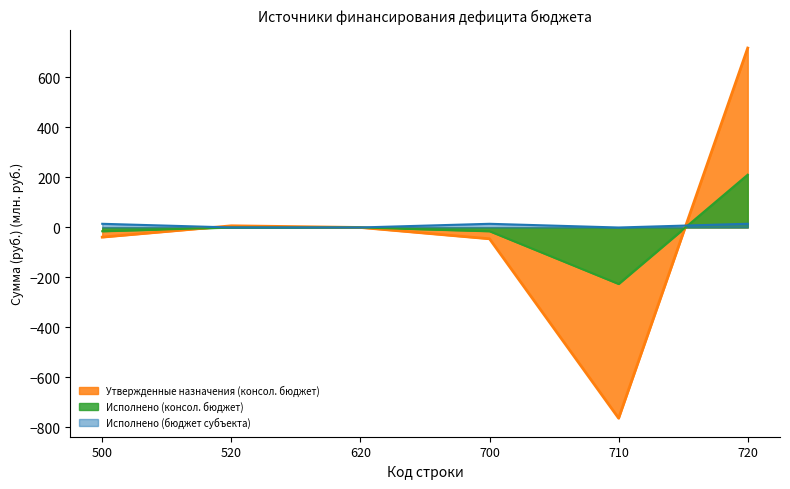

Where is the first local minimum for Исполнено (бюджет субъекта)?

710